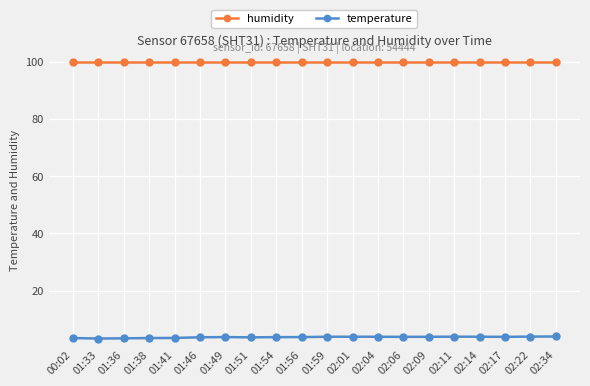

What is the spread (max minus min) of values at 02:11?

96.0